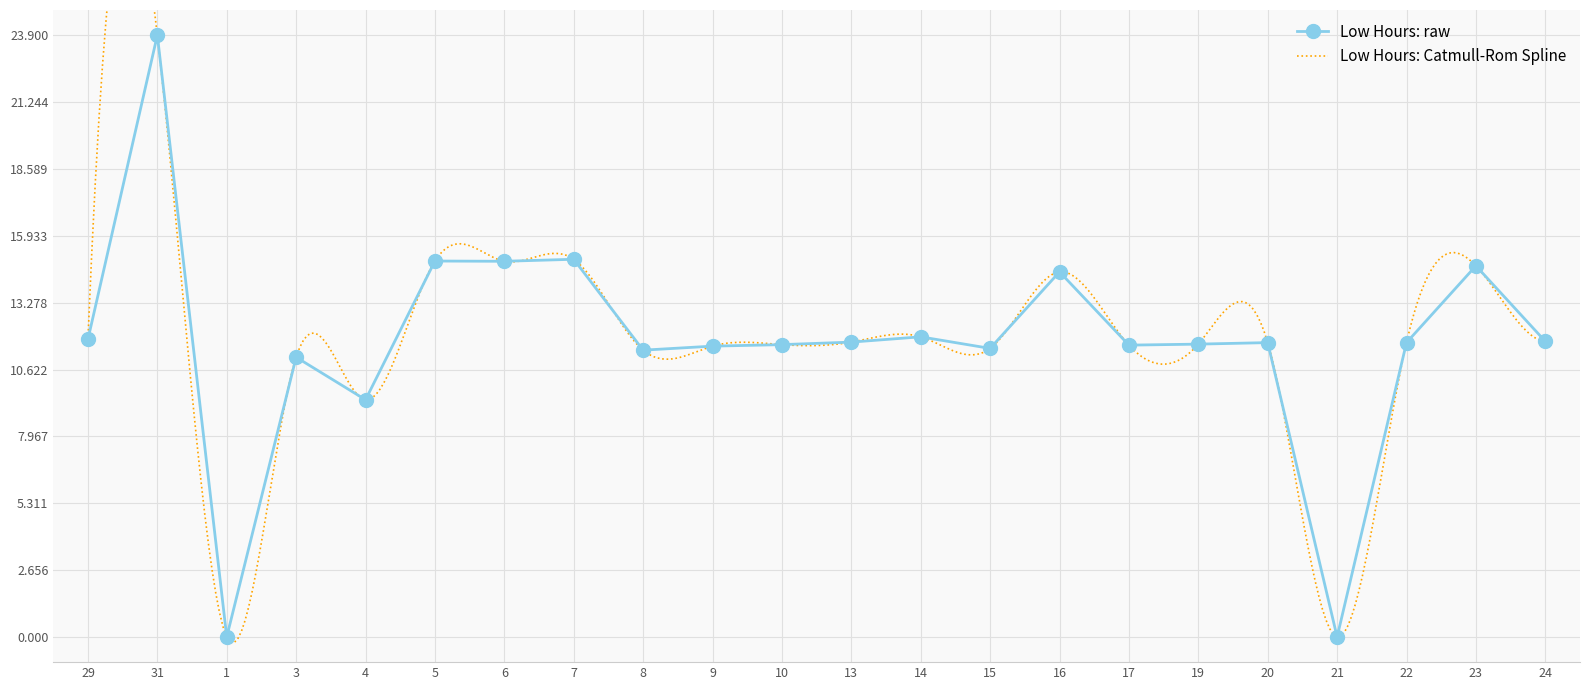

What is the change in value from 5 to 10?

-3.3